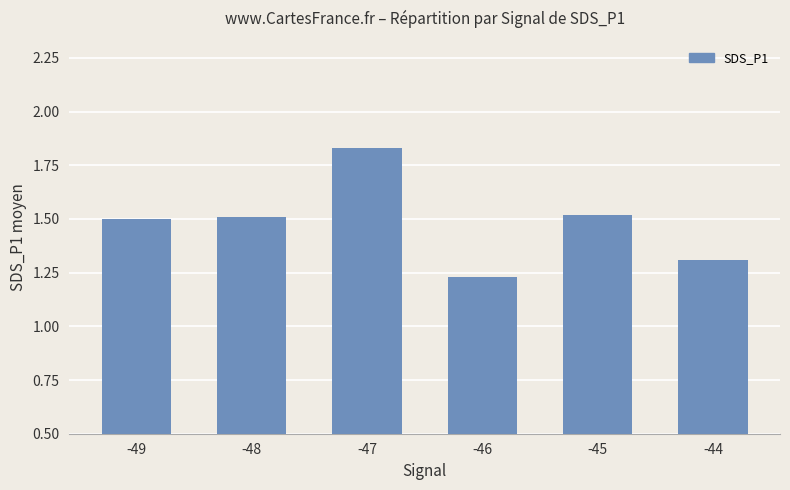

Is it true that the value at -46 is 1.7?

False